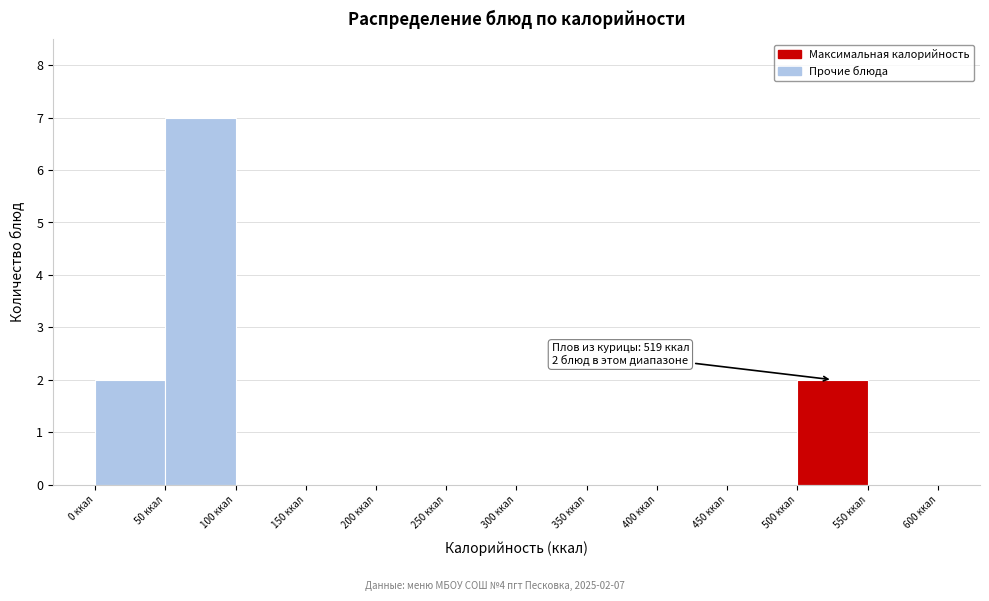

Over which range of the x-axis is the bar tallest?

50 to 100